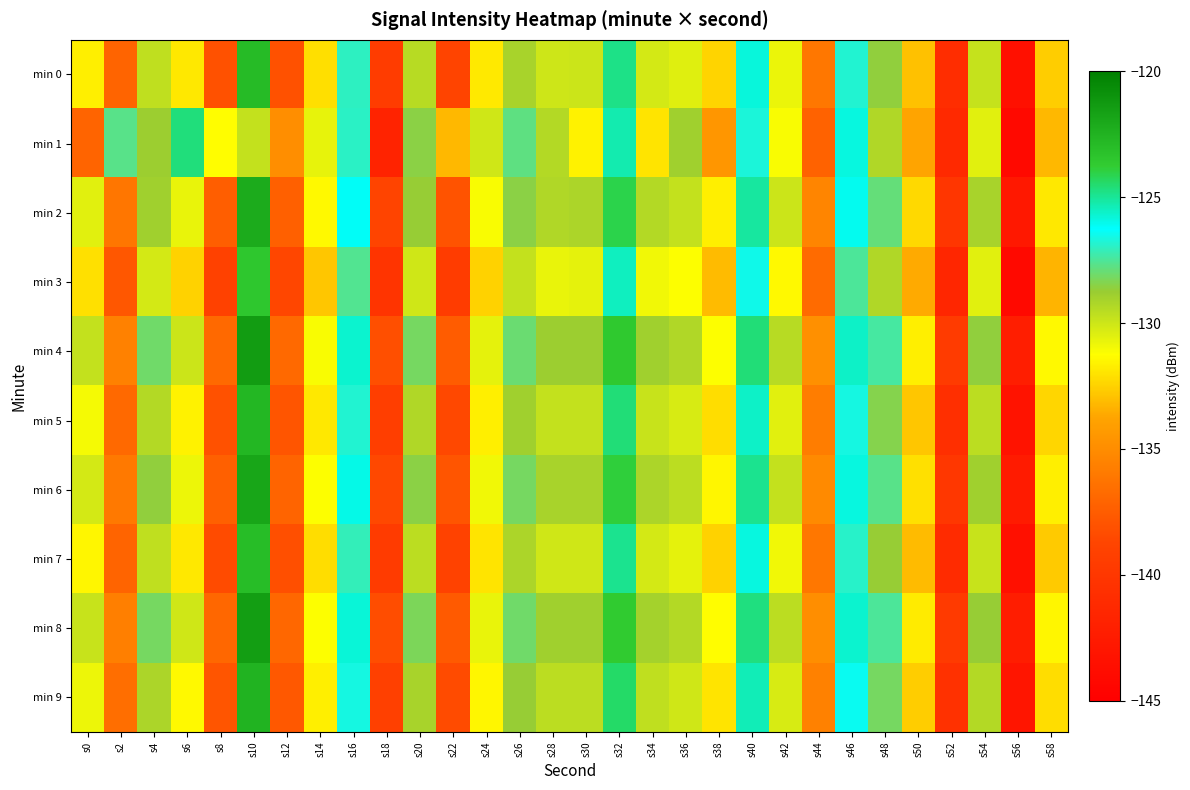

What is the total value across all series at s2?

-1356.6